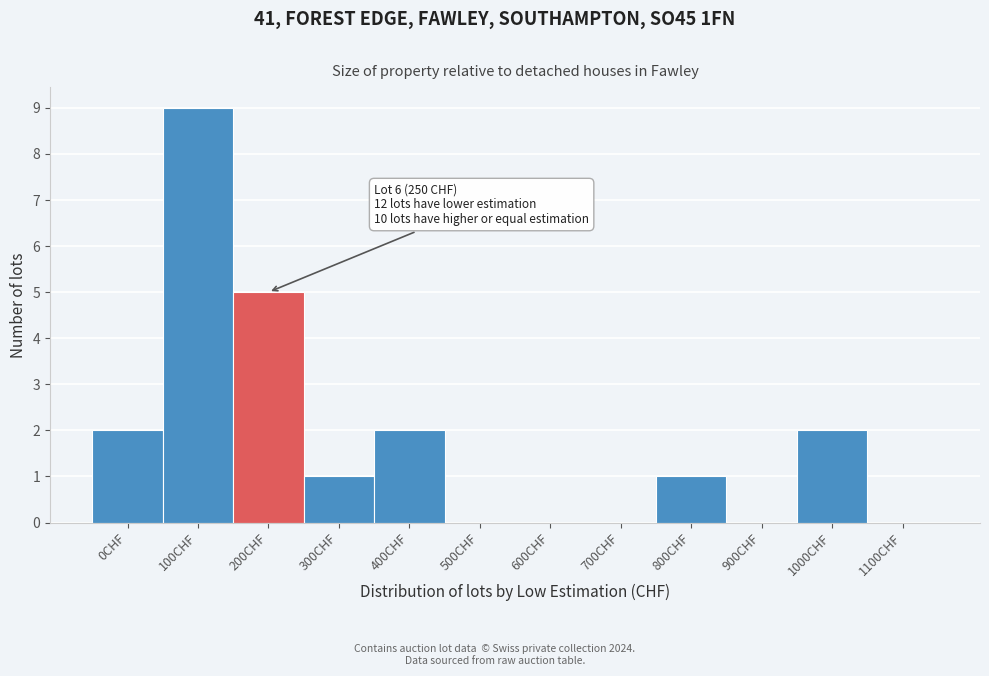

Reading left to right, extract all data points from this chart.

0CHF=2	100CHF=9	200CHF=5	300CHF=1	400CHF=2	500CHF=0	600CHF=0	700CHF=0	800CHF=1	900CHF=0	1000CHF=2	1100CHF=0